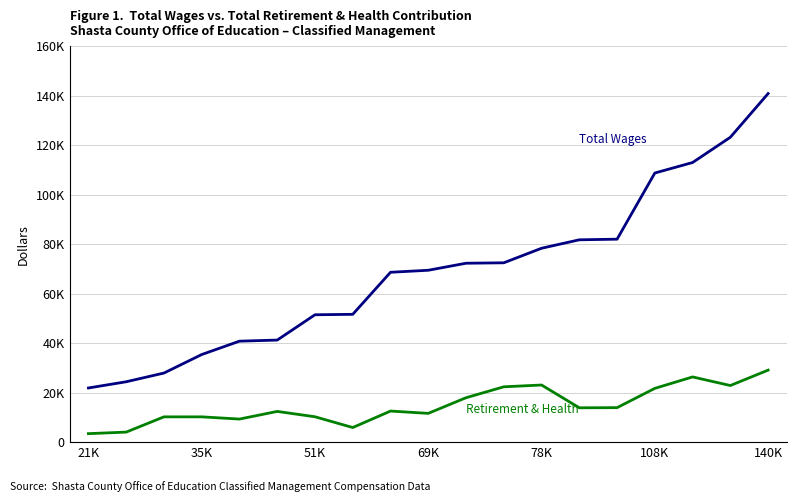

Is this an area chart (filled region under the line)?

No